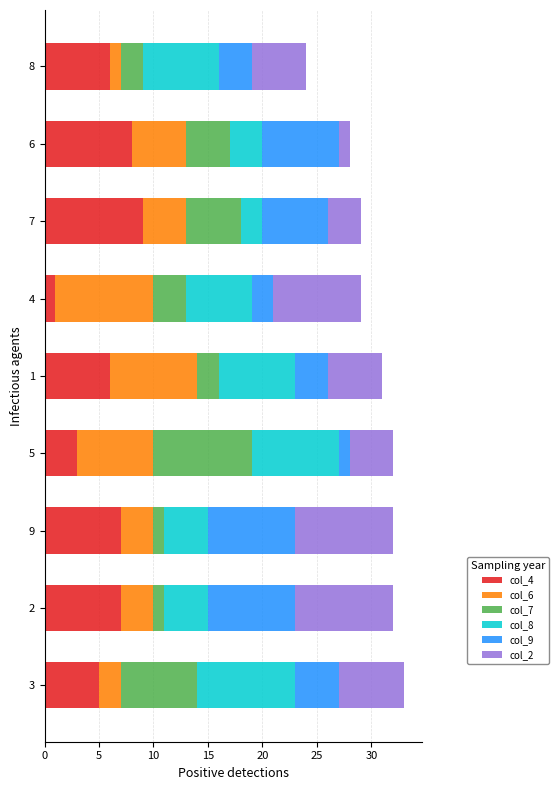

The col_4 series shows 1 at 3. True or false?

False